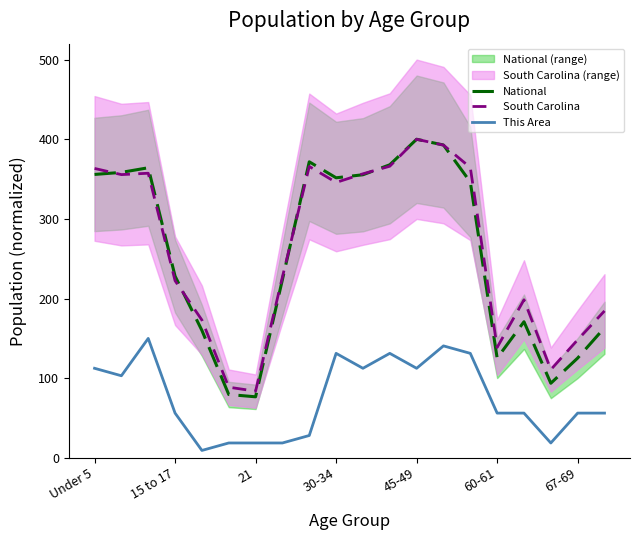

The National series shows 609.7 at 10. True or false?

False